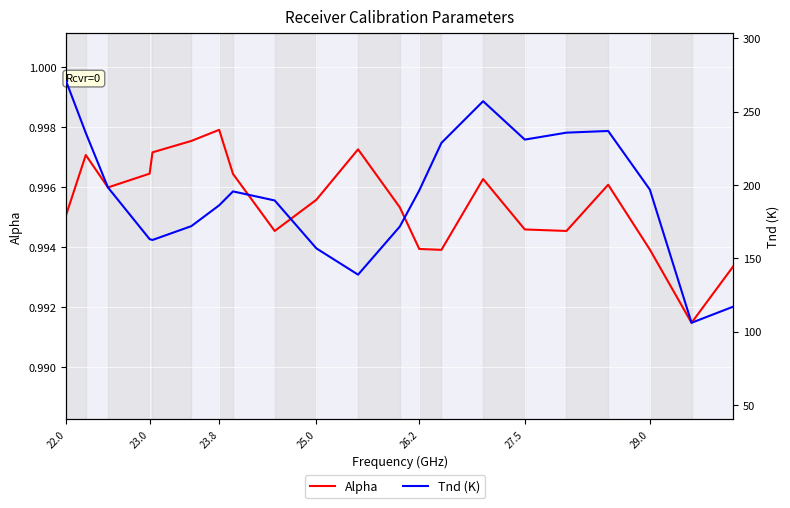

What are all the series names shown in the legend?

Alpha, Tnd (K)